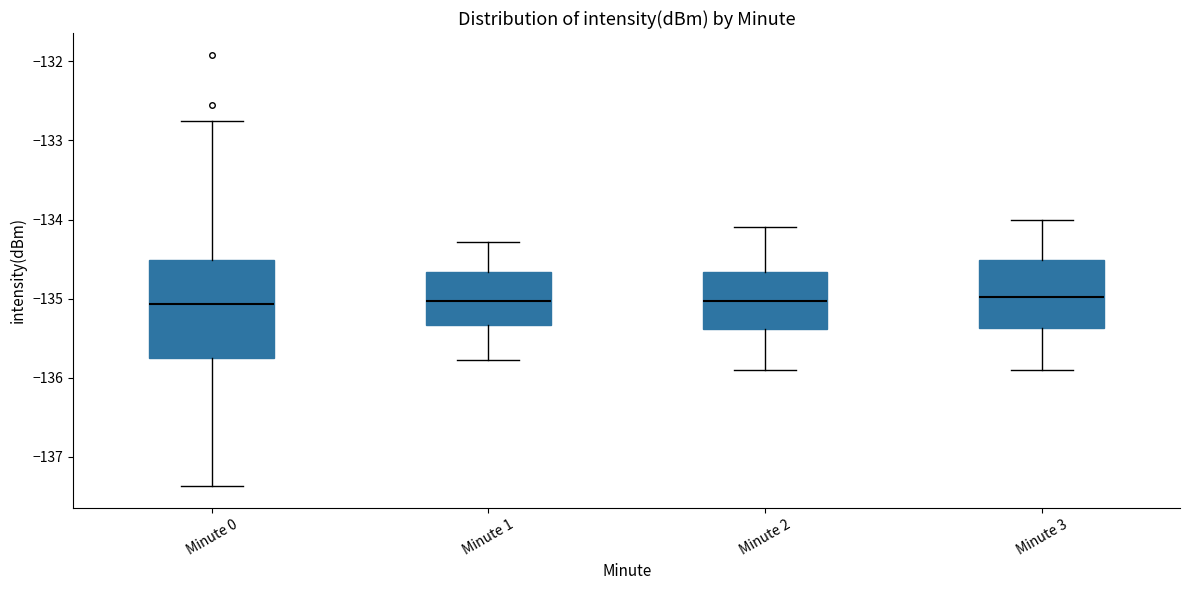

Reading left to right, transcribe this box plot: for each box, give where its median line is, the range the box spans, and where its two whiskers end, as read against the y-axis. The values are not printed on the chart, so give them approximately, as read against the axis.

Minute 0: median -135.1, box -135.8 to -134.5, whiskers -137.4 to -132.8
Minute 1: median -135.0, box -135.3 to -134.7, whiskers -135.8 to -134.3
Minute 2: median -135.0, box -135.4 to -134.7, whiskers -135.9 to -134.1
Minute 3: median -135.0, box -135.4 to -134.5, whiskers -135.9 to -134.0